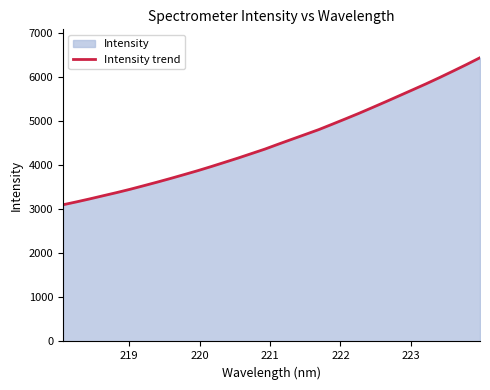

Reading left to right, extract all data points from this chart.

3105.1	3170.6	3239.3	3311.2	3382.7	3457.9	3538.3	3619.6	3703.8	3790.7	3878.9	3972.1	4068.7	4166.0	4267.6	4369.8	4482.3	4592.5	4702.1	4812.1	4934.4	5058.0	5183.6	5314.9	5447.8	5583.1	5718.5	5854.7	5996.5	6143.2	6291.9	6446.3